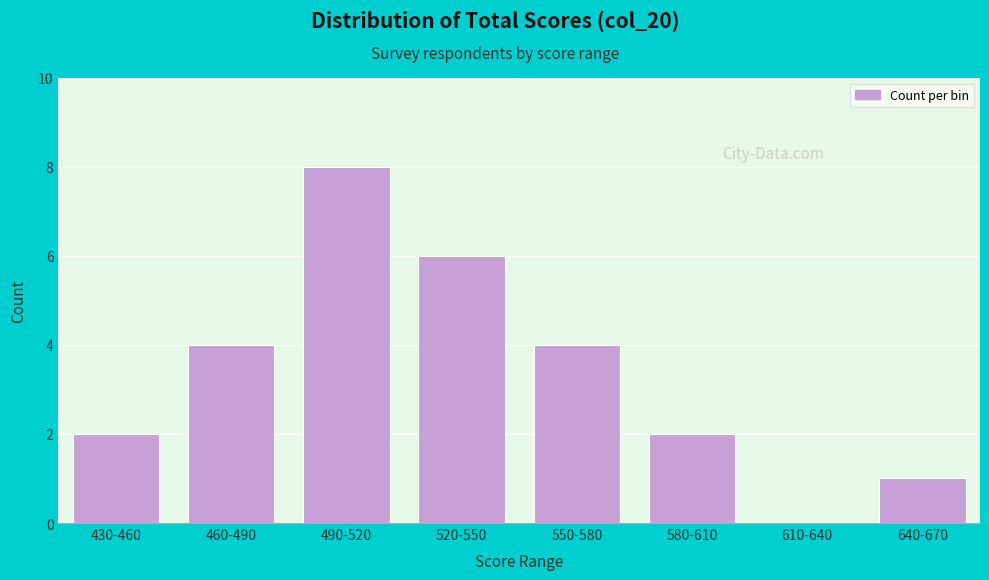

Reading left to right, transcribe all the data shown in this chart.

430-460=2	460-490=4	490-520=8	520-550=6	550-580=4	580-610=2	610-640=0	640-670=1